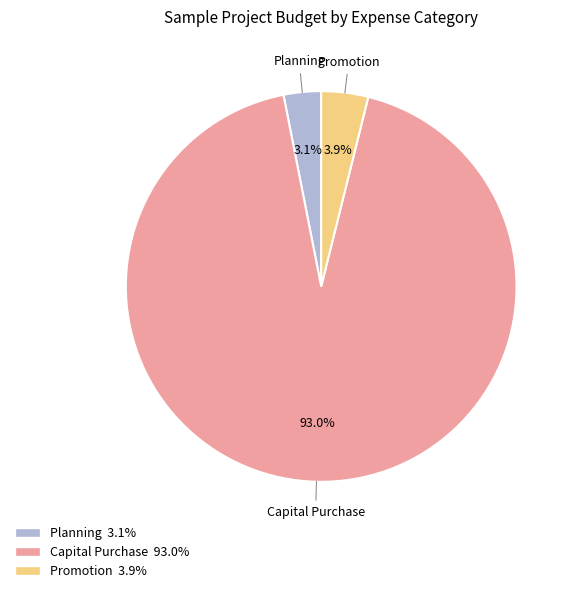

Does any single category account for the majority?

Yes